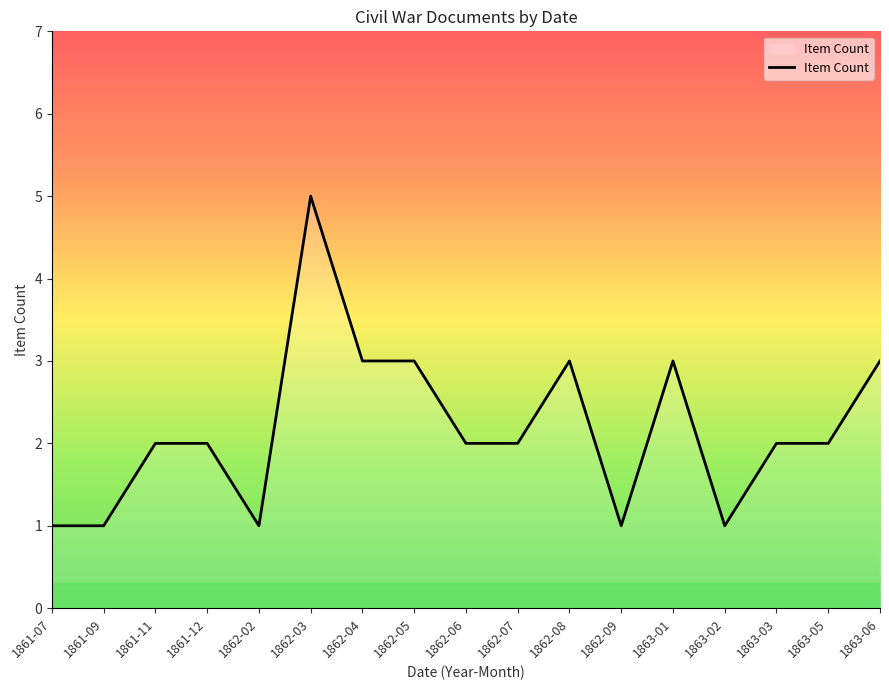

Reading right to left, what are all the values shown in this chart?

3	2	2	1	3	1	3	2	2	3	3	5	1	2	2	1	1